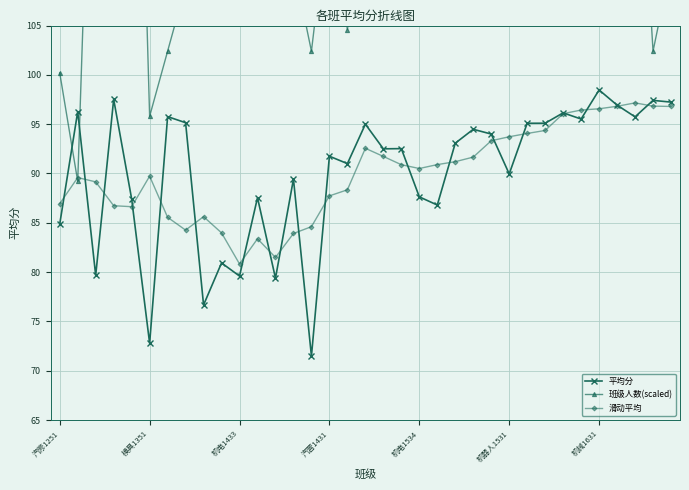

List the series in order of their peak value, lowest first.

滑动平均, 平均分, 班级人数(scaled)